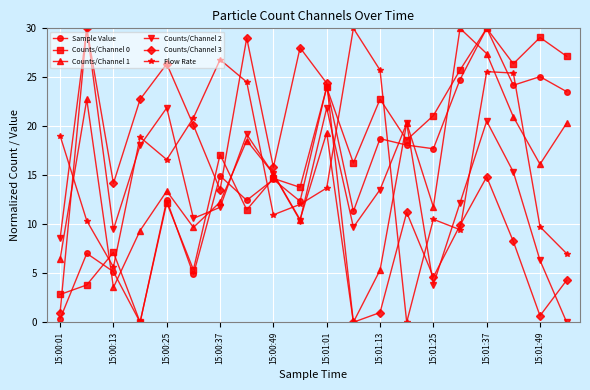

What is the average value of the Counts/Channel 2 series?

13.9